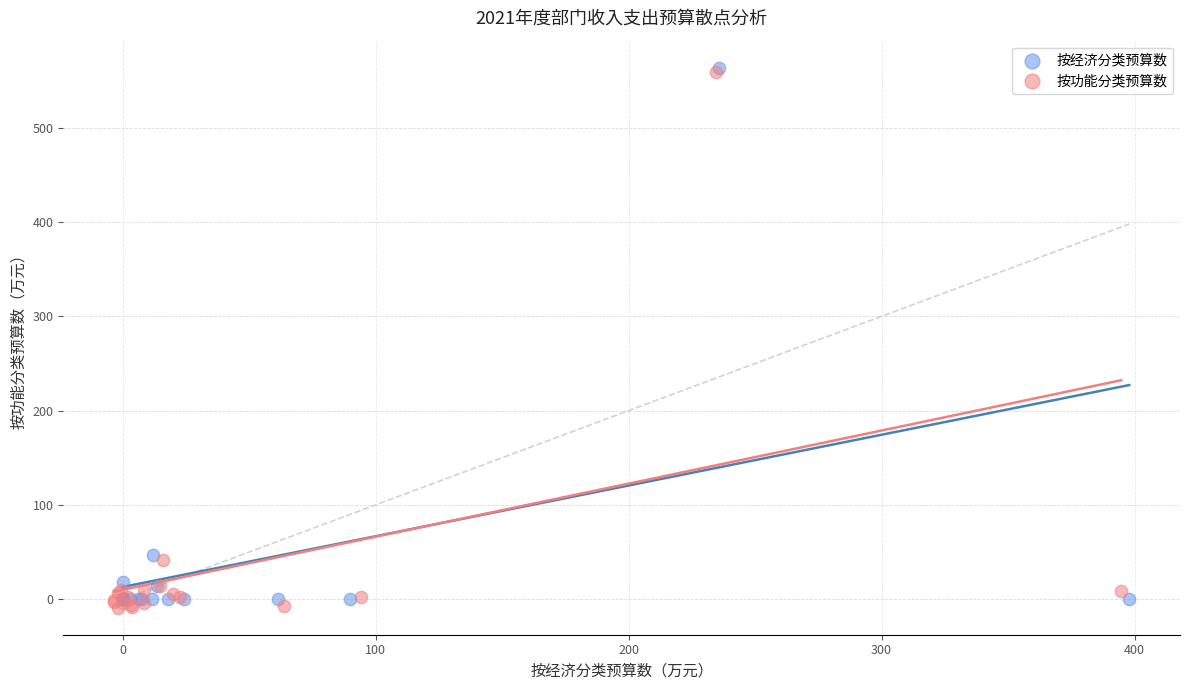

What are all the series names shown in the legend?

按经济分类预算数, 按功能分类预算数